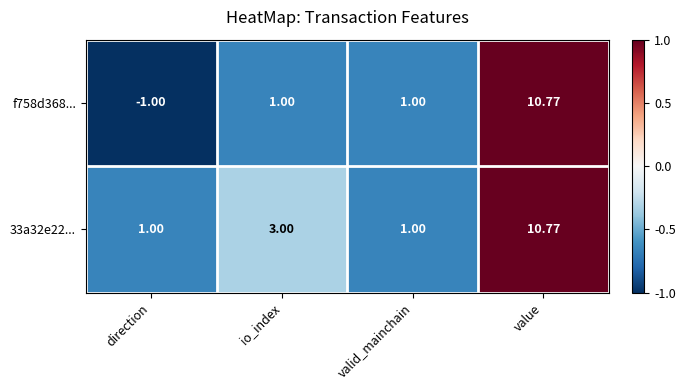

At which label is 33a32e22... closest to 5?

io_index